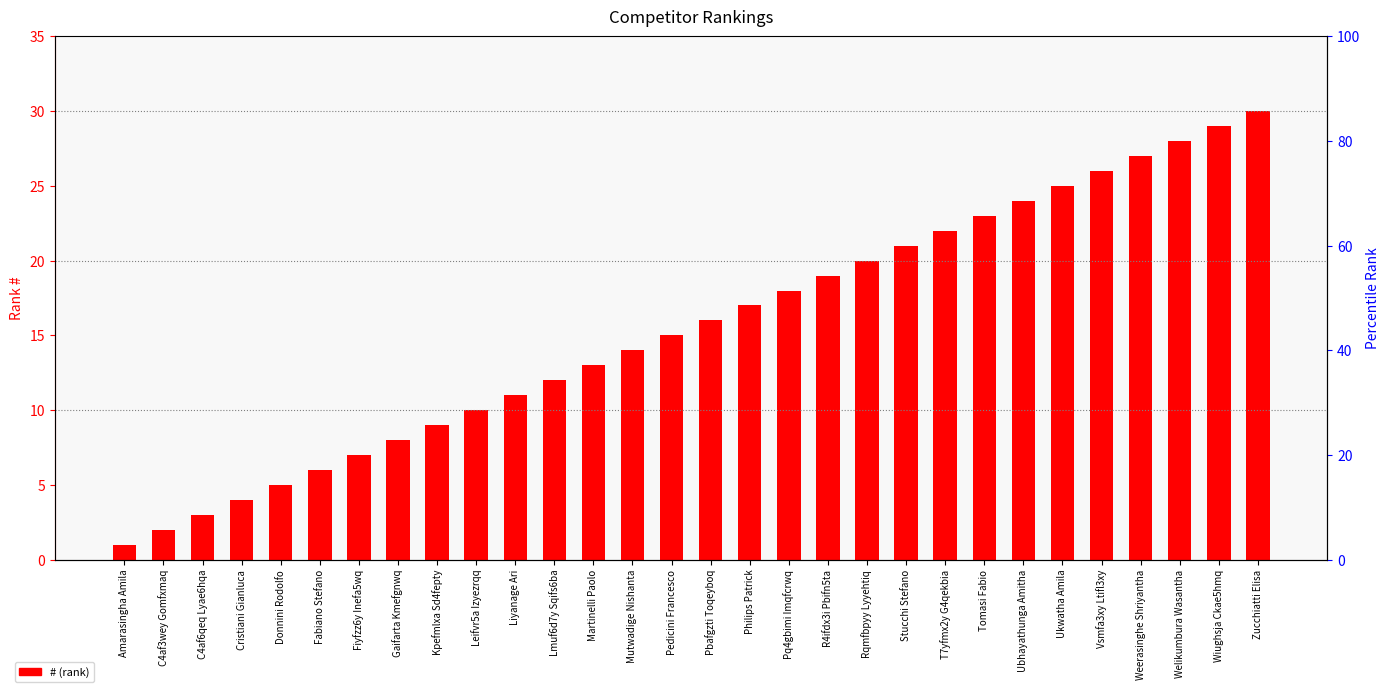

Reading left to right, what are all the values shown in this chart?

1	2	3	4	5	6	7	8	9	10	11	12	13	14	15	16	17	18	19	20	21	22	23	24	25	26	27	28	29	30